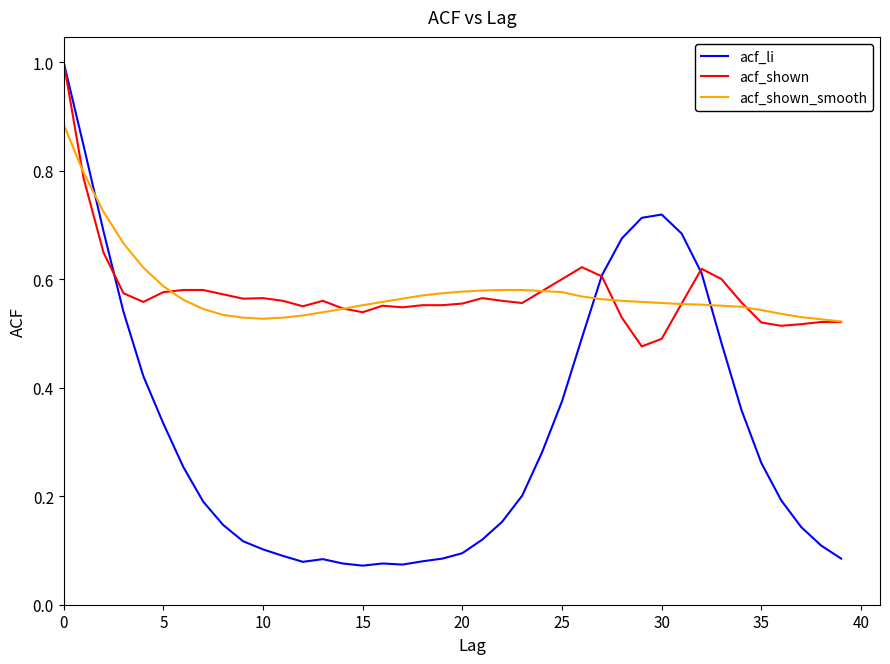

Which series has the largest range (max minus min)?

acf_li